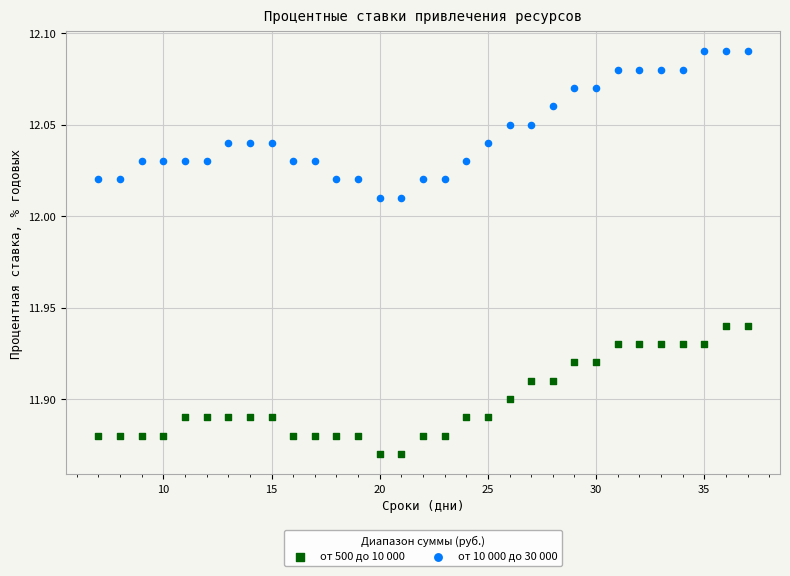

Which series reaches the maximum Y coordinate?

от 10 000 до 30 000